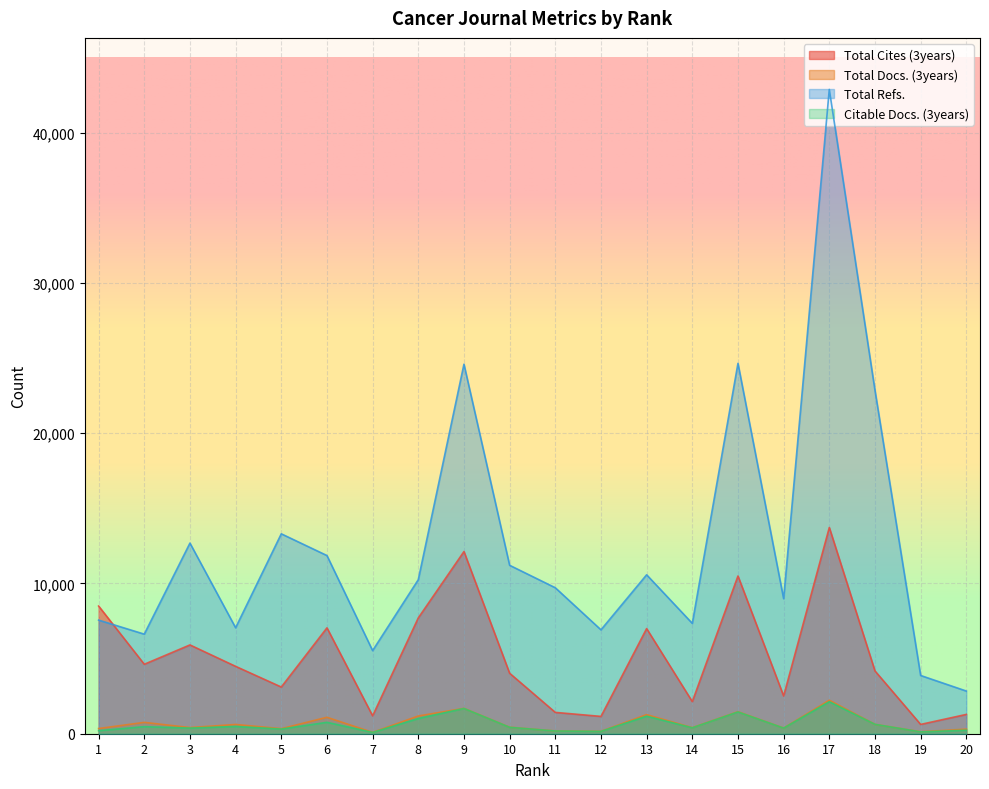

How many values in the Citable Docs. (3years) series exceed 426?

9